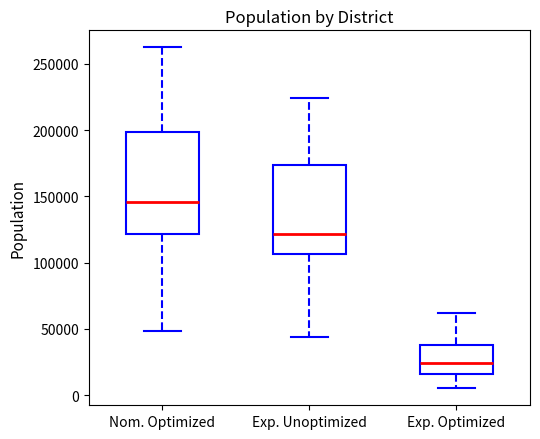

Reading left to right, transcribe this box plot: for each box, give where its median line is, the range the box spans, and where its two whiskers end, as read against the y-axis. The values are not printed on the chart, so give them approximately, as read against the axis.

Nom. Optimized: median 145000, box 120000 to 200000, whiskers 50000 to 260000
Exp. Unoptimized: median 120000, box 105000 to 175000, whiskers 45000 to 225000
Exp. Optimized: median 25000, box 15000 to 40000, whiskers 5000 to 60000